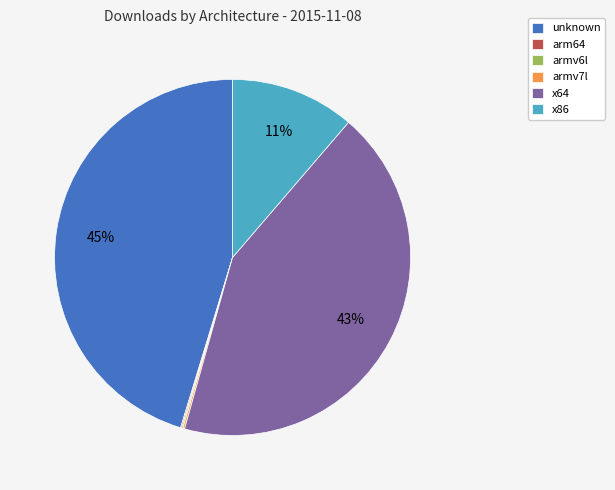

To the nearest percent, what percentage of the pie is unknown?

45%